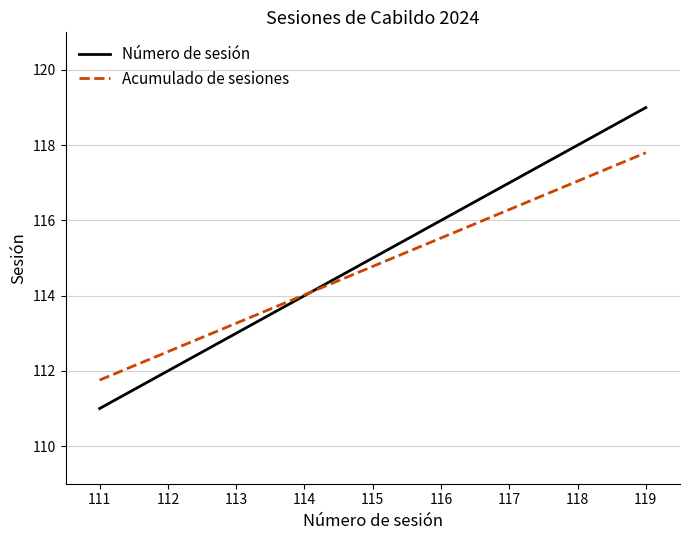

Rank the series at 112 from lowest to highest value.

Número de sesión, Acumulado de sesiones